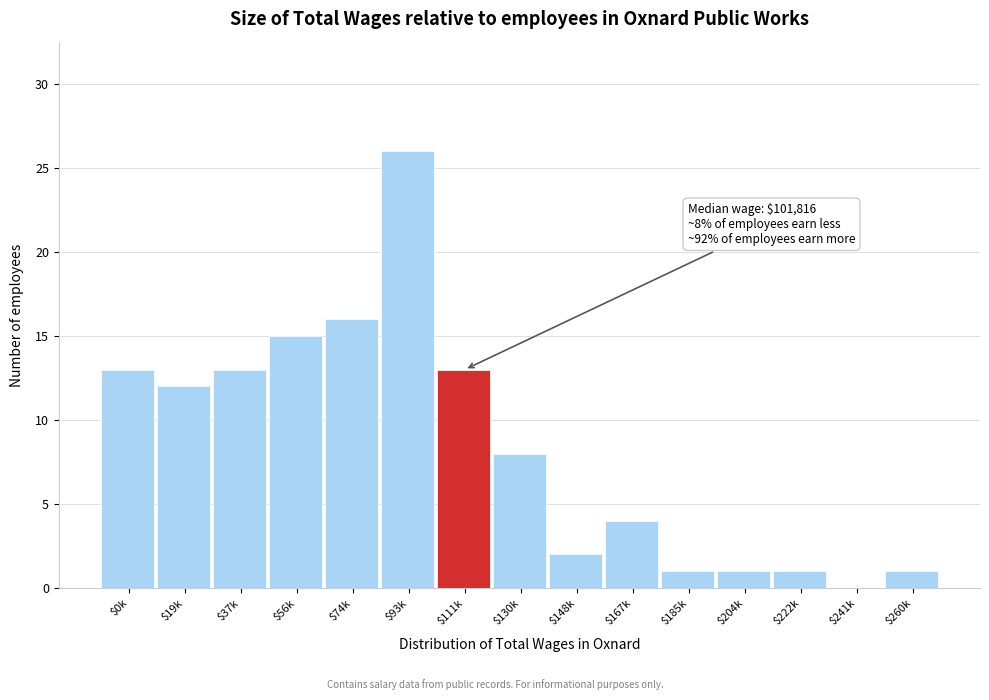

Which category has the highest value across all series?

$93k